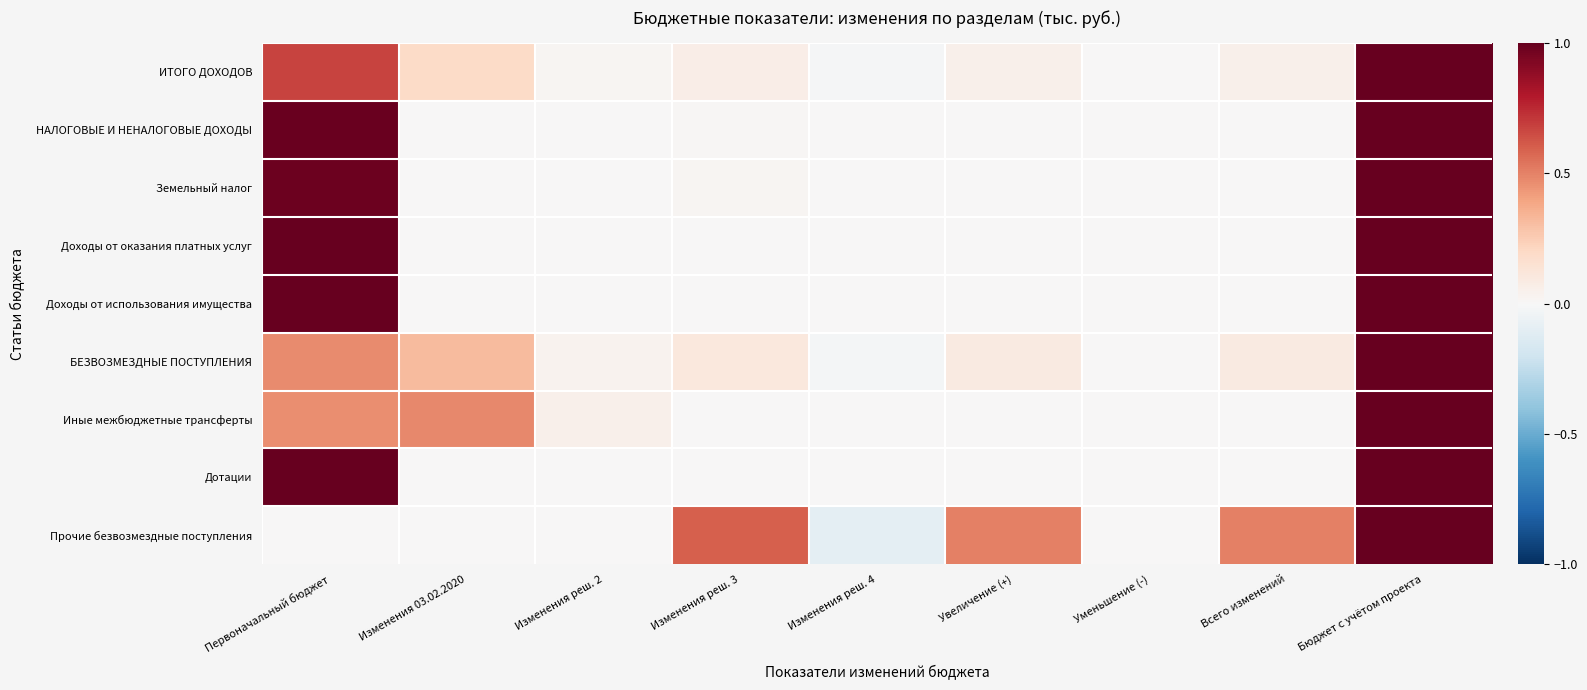

Reading left to right, what are all the values shown in this chart?

ИТОГО ДОХОДОВ: Первоначальный бюджет=0.7	Изменения 03.02.2020=0.2	Изменения реш. 2=0.0	Изменения реш. 3=0.1	Изменения реш. 4=-0.0	Увеличение (+)=0.1	Уменьшение (-)=0.0	Всего изменений=0.1	Бюджет с учётом проекта=1.0
НАЛОГОВЫЕ И НЕНАЛОГОВЫЕ ДОХОДЫ: Первоначальный бюджет=1.0	Изменения 03.02.2020=0.0	Изменения реш. 2=0.0	Изменения реш. 3=0.0	Изменения реш. 4=0.0	Увеличение (+)=0.0	Уменьшение (-)=0.0	Всего изменений=0.0	Бюджет с учётом проекта=1.0
Земельный налог: Первоначальный бюджет=1.0	Изменения 03.02.2020=0.0	Изменения реш. 2=0.0	Изменения реш. 3=0.0	Изменения реш. 4=0.0	Увеличение (+)=0.0	Уменьшение (-)=0.0	Всего изменений=0.0	Бюджет с учётом проекта=1.0
Доходы от оказания платных услуг: Первоначальный бюджет=1.0	Изменения 03.02.2020=0.0	Изменения реш. 2=0.0	Изменения реш. 3=0.0	Изменения реш. 4=0.0	Увеличение (+)=0.0	Уменьшение (-)=0.0	Всего изменений=0.0	Бюджет с учётом проекта=1.0
Доходы от использования имущества: Первоначальный бюджет=1.0	Изменения 03.02.2020=0.0	Изменения реш. 2=0.0	Изменения реш. 3=0.0	Изменения реш. 4=0.0	Увеличение (+)=0.0	Уменьшение (-)=0.0	Всего изменений=0.0	Бюджет с учётом проекта=1.0
БЕЗВОЗМЕЗДНЫЕ ПОСТУПЛЕНИЯ: Первоначальный бюджет=0.5	Изменения 03.02.2020=0.3	Изменения реш. 2=0.0	Изменения реш. 3=0.1	Изменения реш. 4=-0.0	Увеличение (+)=0.1	Уменьшение (-)=0.0	Всего изменений=0.1	Бюджет с учётом проекта=1.0
Иные межбюджетные трансферты: Первоначальный бюджет=0.5	Изменения 03.02.2020=0.5	Изменения реш. 2=0.1	Изменения реш. 3=0.0	Изменения реш. 4=0.0	Увеличение (+)=0.0	Уменьшение (-)=0.0	Всего изменений=0.0	Бюджет с учётом проекта=1.0
Дотации: Первоначальный бюджет=1.0	Изменения 03.02.2020=0.0	Изменения реш. 2=0.0	Изменения реш. 3=0.0	Изменения реш. 4=0.0	Увеличение (+)=0.0	Уменьшение (-)=0.0	Всего изменений=0.0	Бюджет с учётом проекта=1.0
Прочие безвозмездные поступления: Первоначальный бюджет=0.0	Изменения 03.02.2020=0.0	Изменения реш. 2=0.0	Изменения реш. 3=0.6	Изменения реш. 4=-0.1	Увеличение (+)=0.5	Уменьшение (-)=0.0	Всего изменений=0.5	Бюджет с учётом проекта=1.0